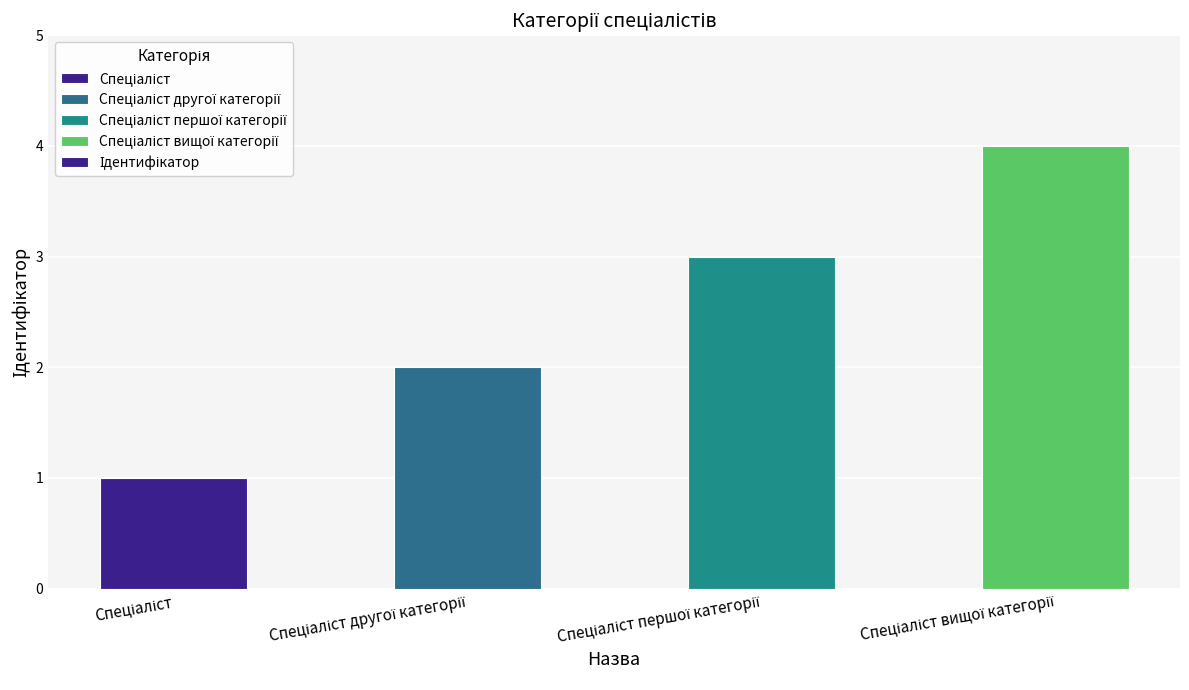

What is the difference between the maximum and minimum values?

3